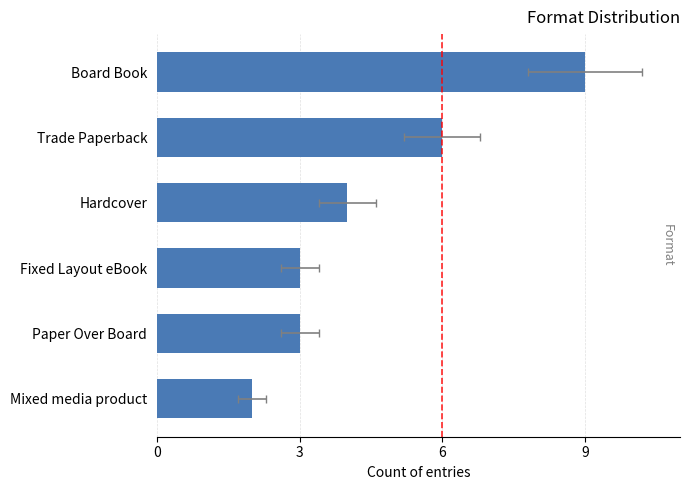

What is the sum of all values?

27